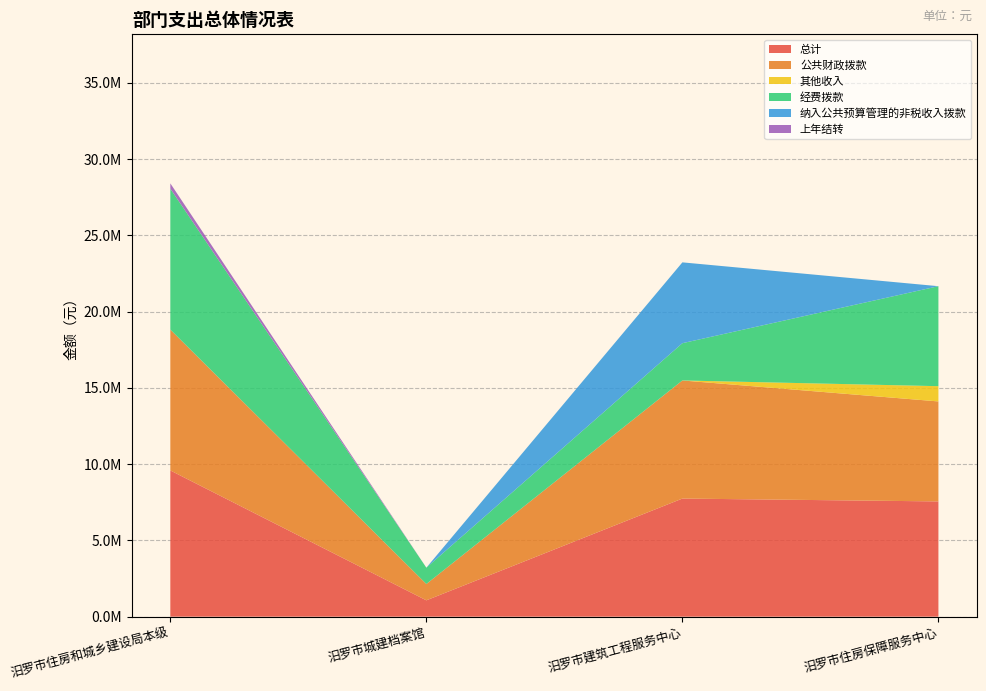

Reading right to left, transcribe all the data shown in this chart.

总计: 7557366.7	7744800.4	1071244.4	9588474.1
公共财政拨款: 6556618.7	7744164.4	1070724.4	9238274.1
其他收入: 1000748.0	636.0	520.0	200.0
经费拨款: 6556618.7	2444164.0	1070724.4	9238274.1
纳入公共预算管理的非税收入拨款: 0.0	5300000.0	0.0	0.0
上年结转: 0.0	0.0	0.0	350000.0